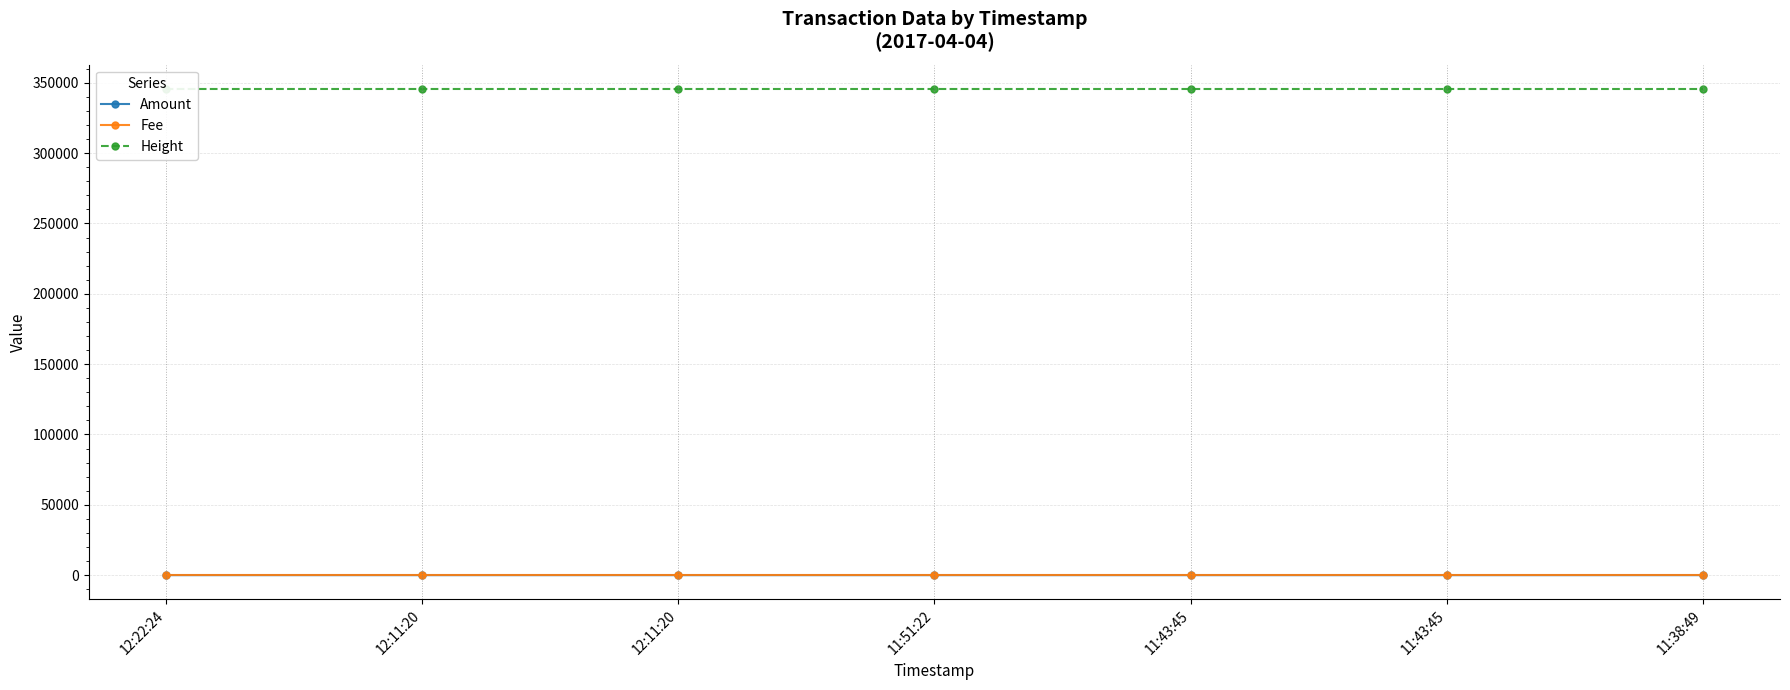

What is the label of the 1st point from the left?

12:22:24